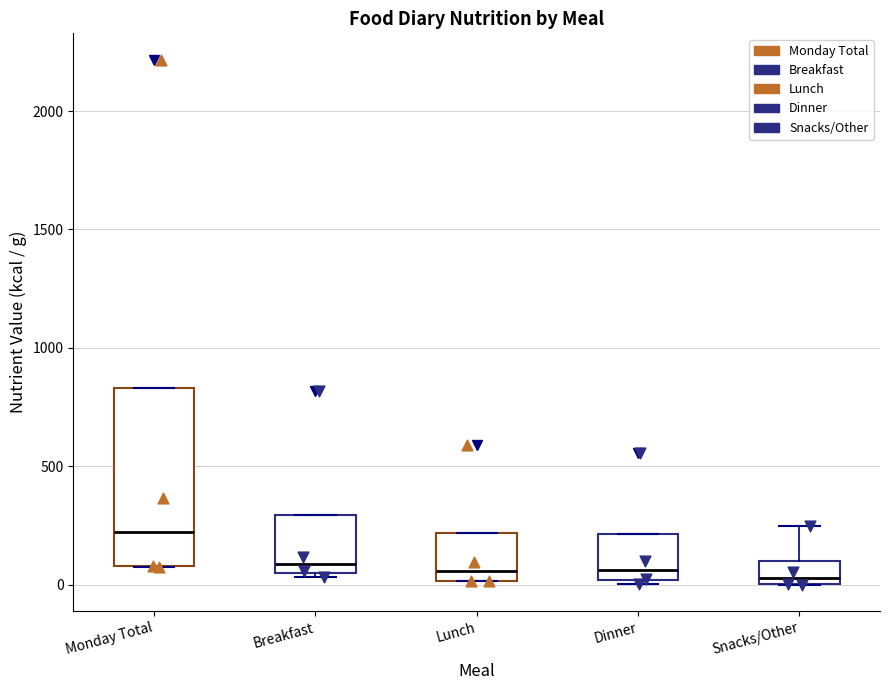

Comparing the boxes themselves (not the whiskers), which one is the tallest?

Monday Total